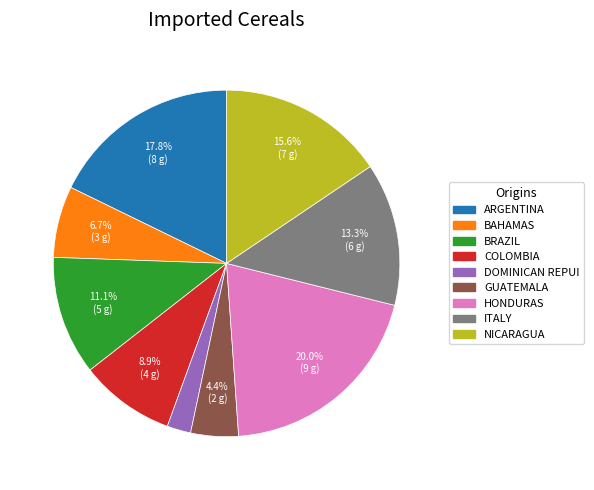

Is there any slice that represents more than half of the pie?

No